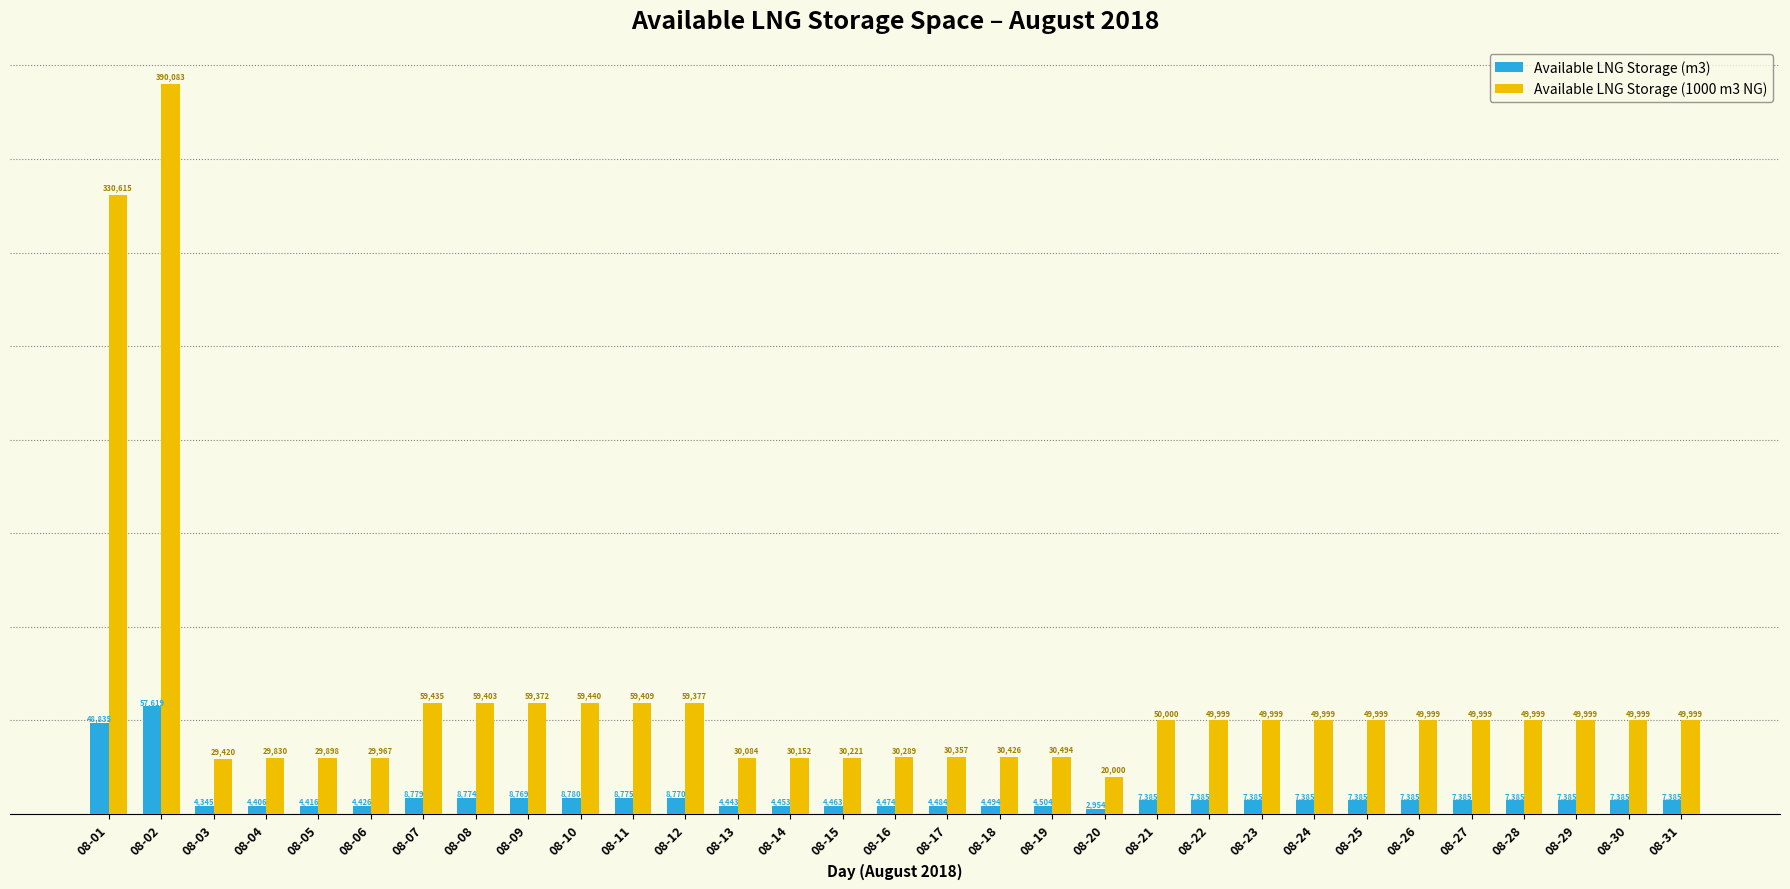

Are the bars horizontal?

No